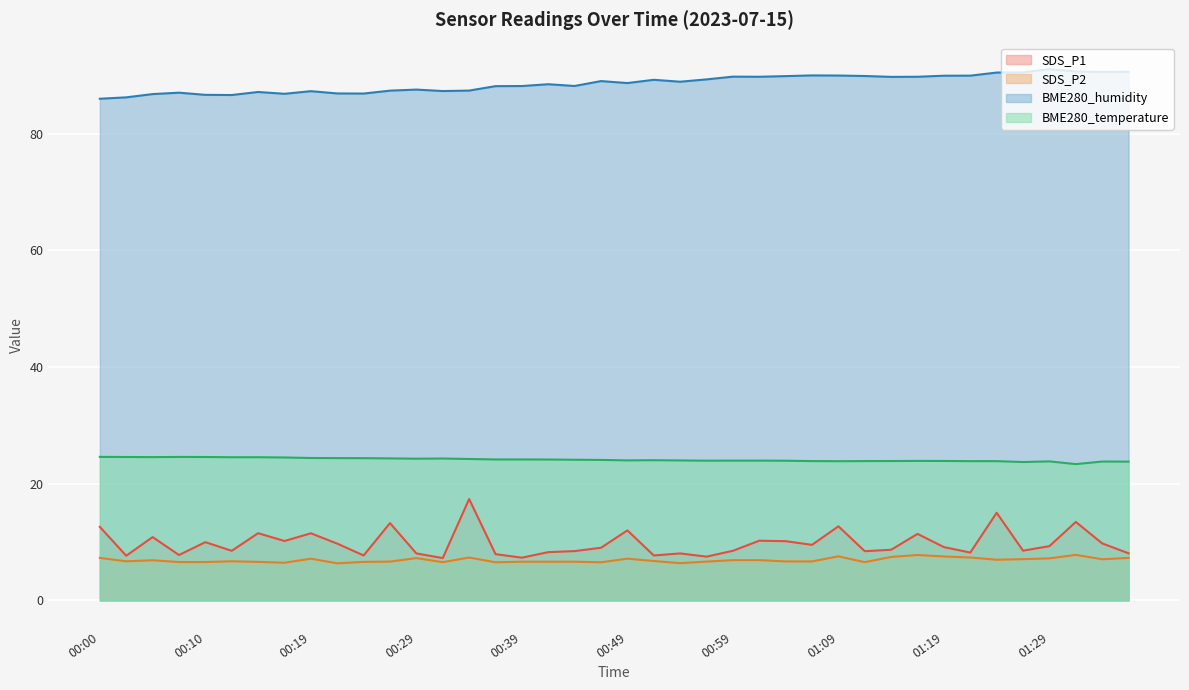

What position from the left is 00:39?

17